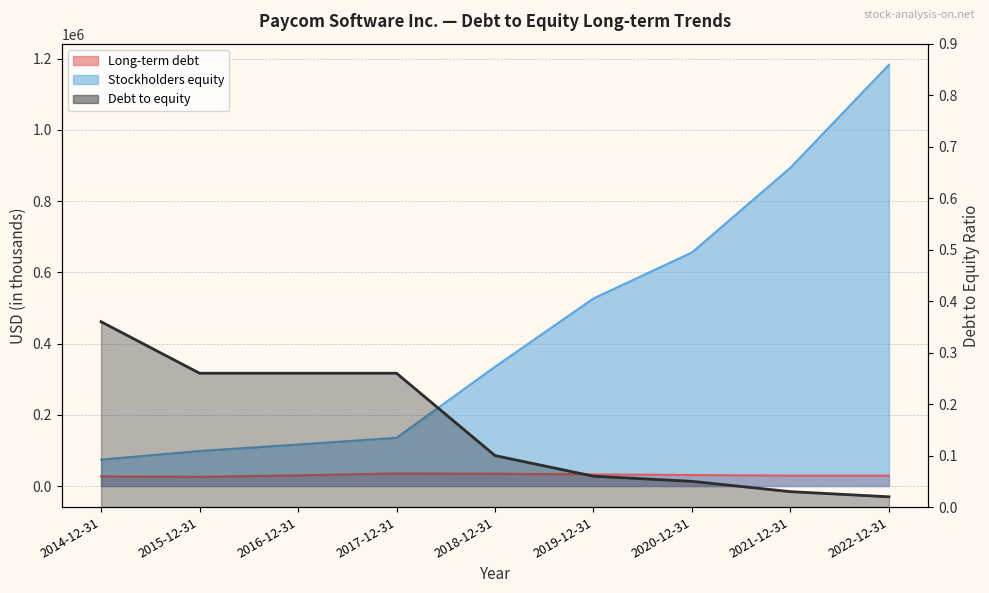

Which category has the highest value in the Debt to equity series?

2014-12-31